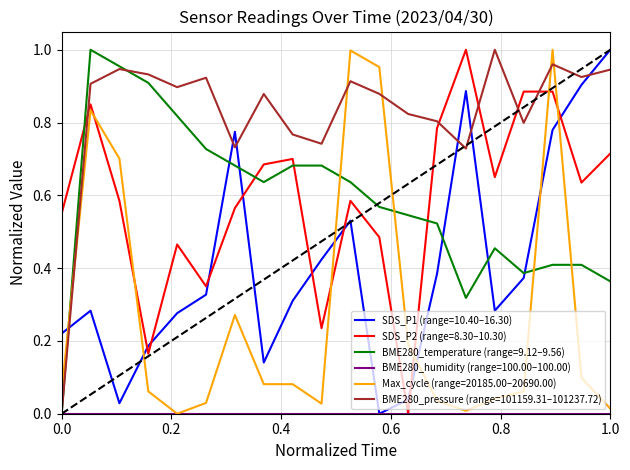

Which series ends up on top after the final intersection of Max_cycle (range=20185.00–20690.00) and BME280_pressure (range=101159.31–101237.72)?

BME280_pressure (range=101159.31–101237.72)